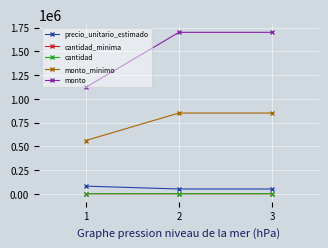

Which series changed the most between 1 and 3?

monto